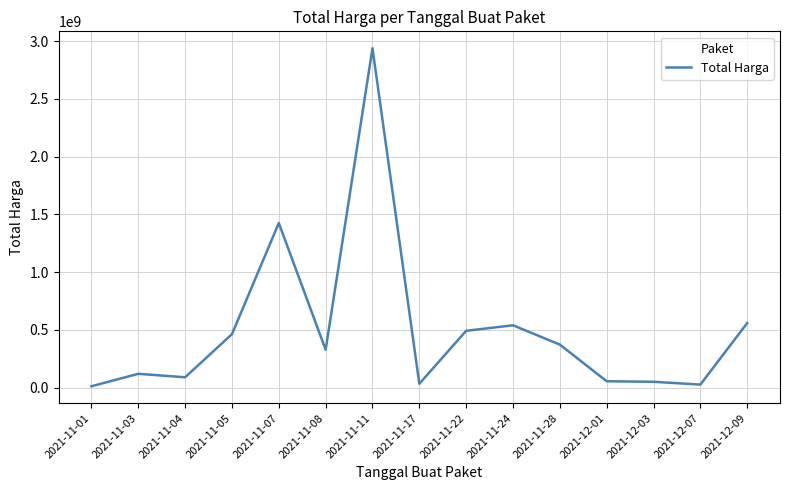

Is it true that the value at 2021-11-24 is 540634200?

True